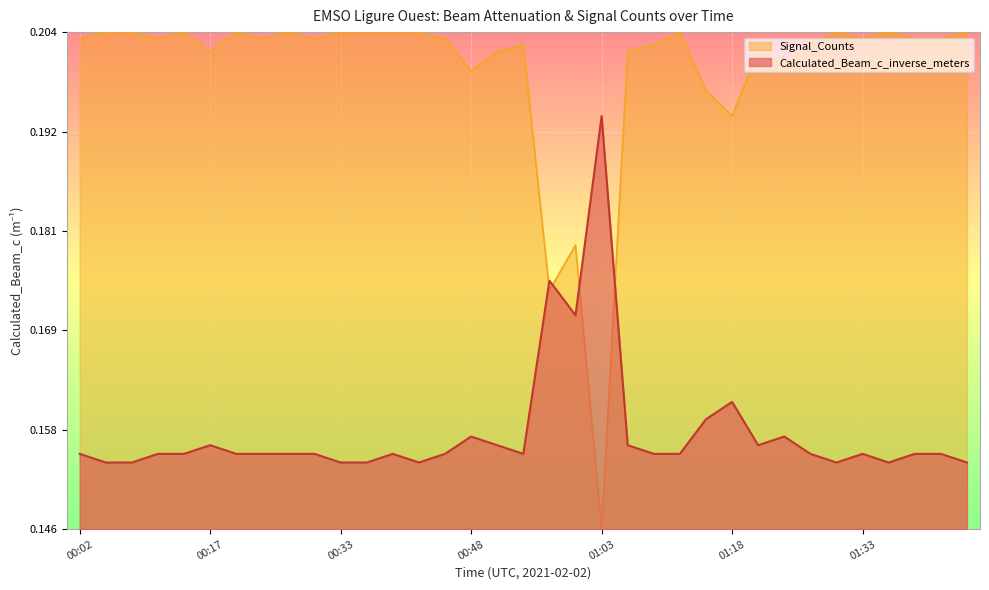

Which series has the largest total across all categories?

Signal_Counts